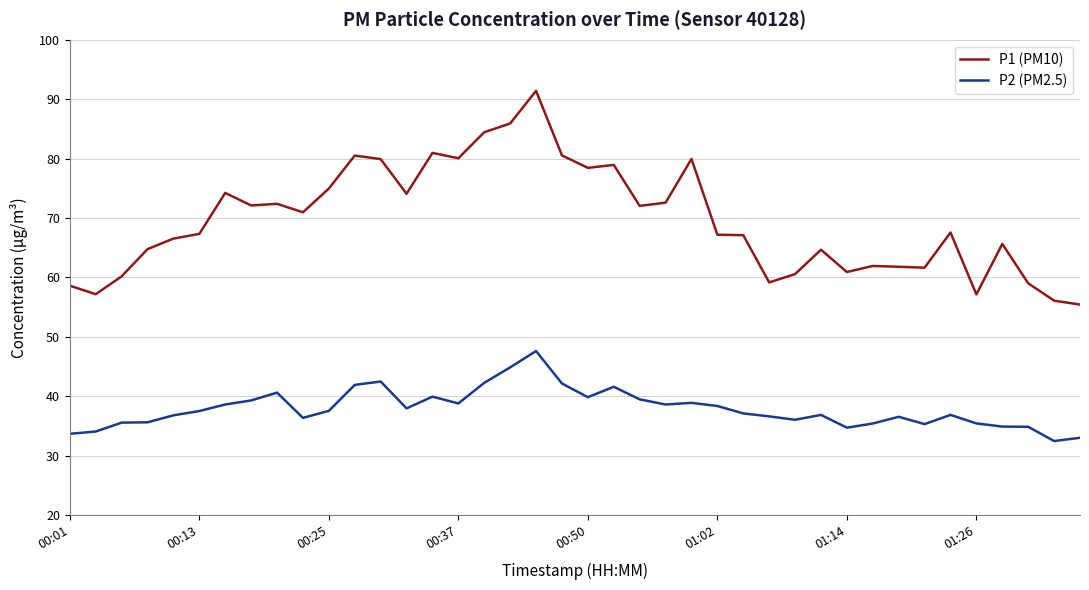

Rank the series by their average value, from highest to lowest.

P1 (PM10), P2 (PM2.5)